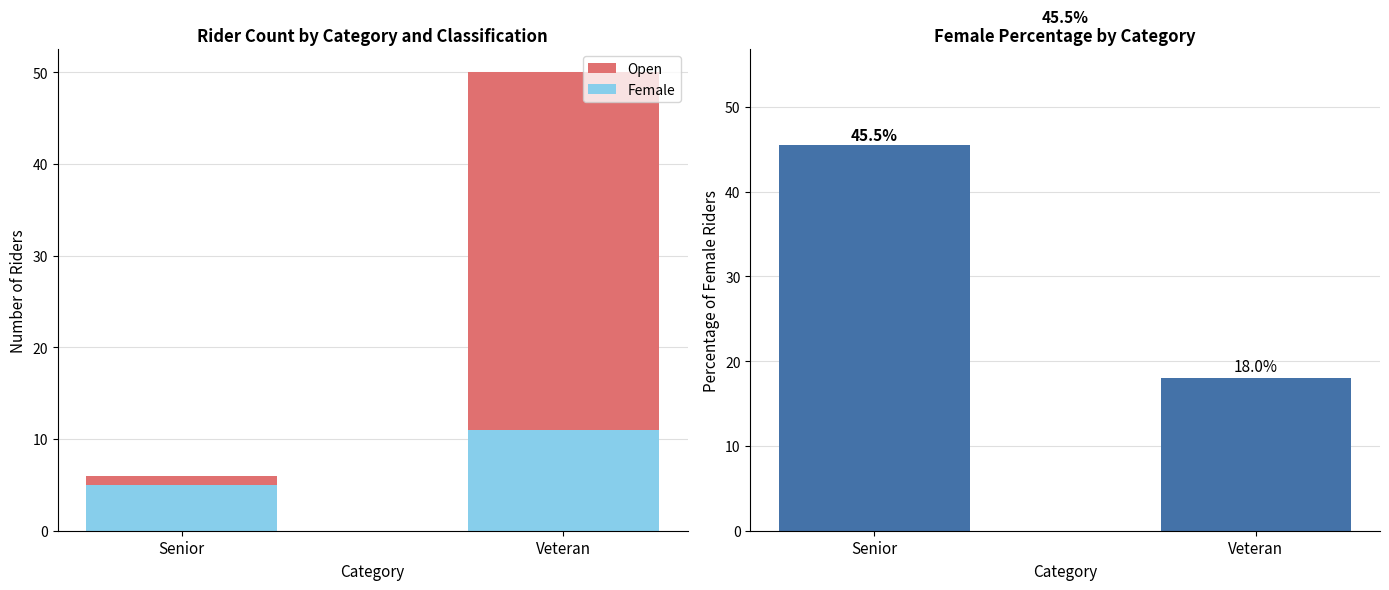

At which category is the sum across all series the highest?

Veteran